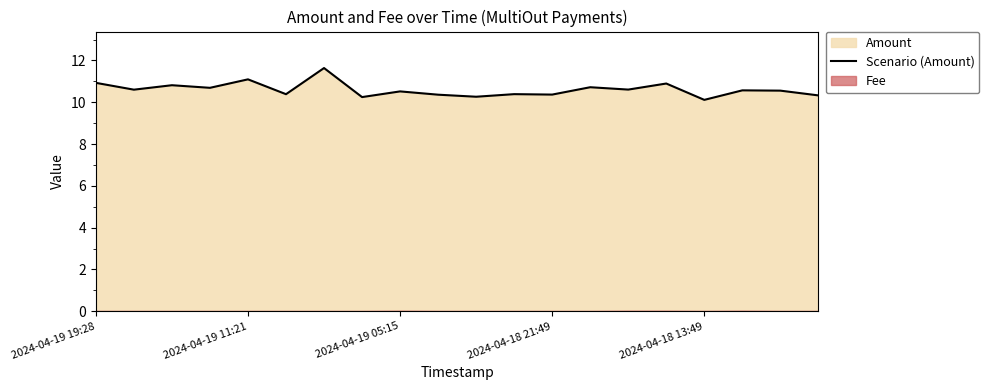

The value at 5 is 7.0. True or false?

False